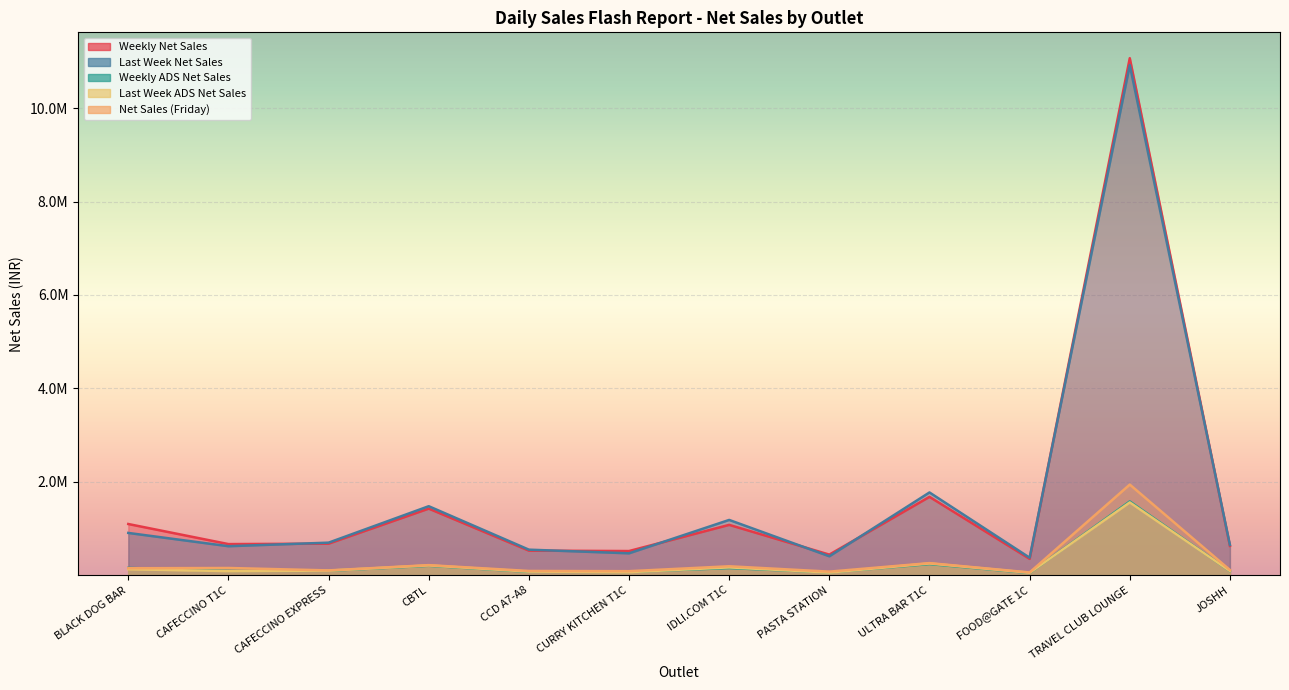

Where is Net Sales (Friday) nearest to the value 973047?

ULTRA BAR T1C